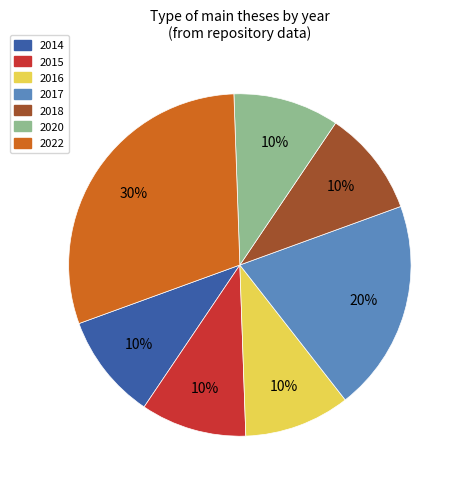

Is it true that 2016 is 10% of the pie?

True